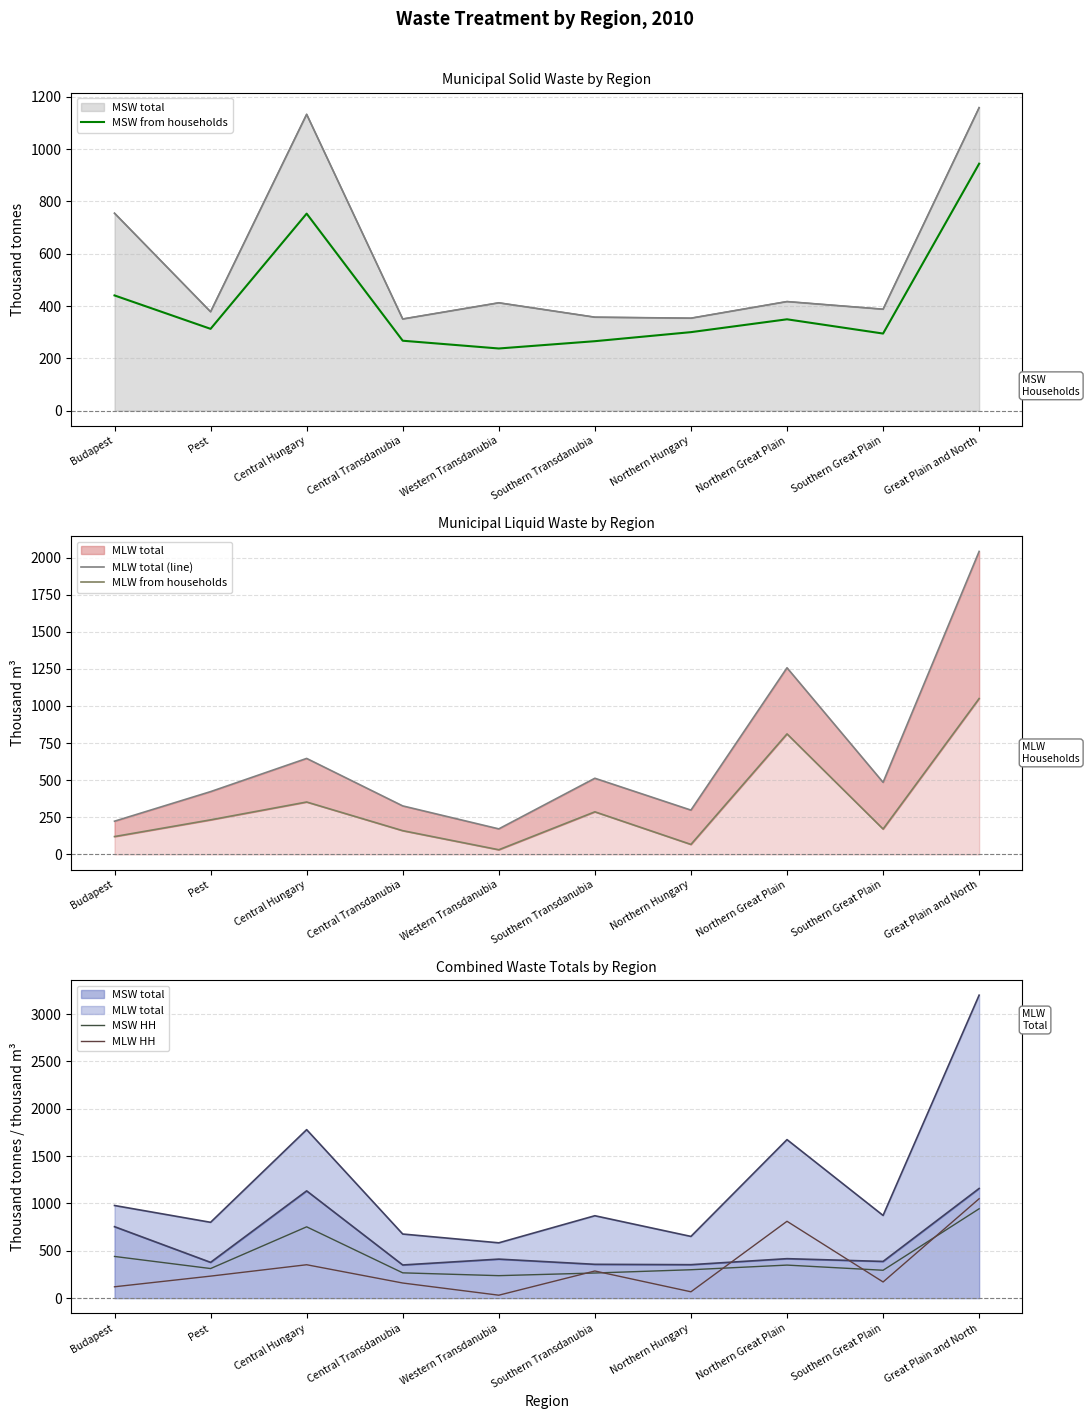

How many values in the MLW HH series exceed 232?

5